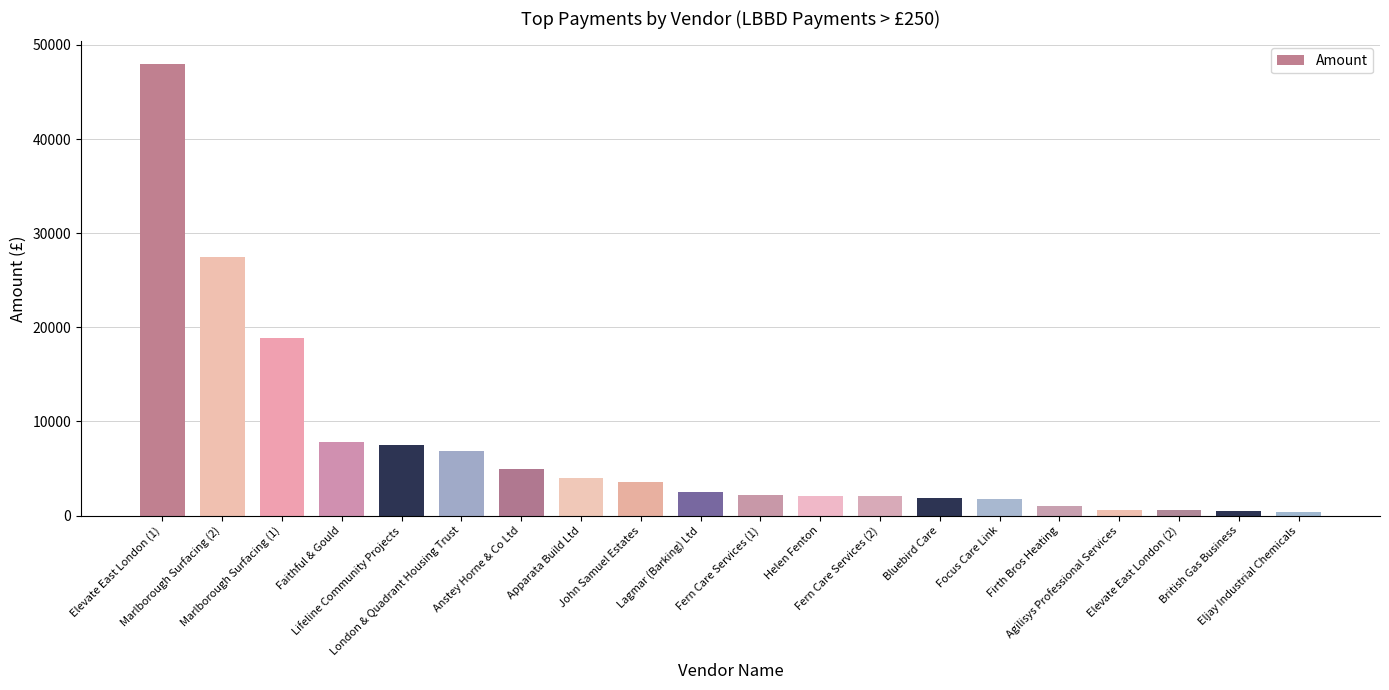

What is the greatest value displayed?

47975.0